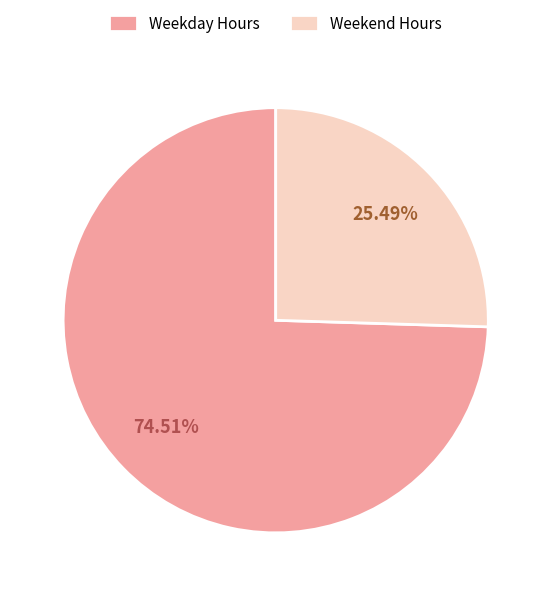

Which category has the biggest portion of the pie?

Weekday Hours